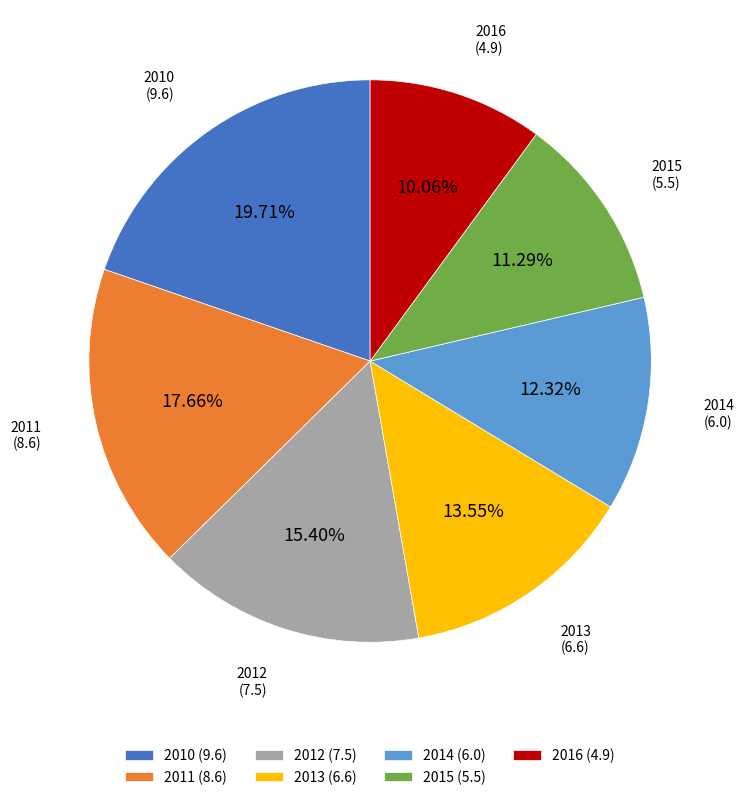

What is the smallest slice in the pie chart?

2016